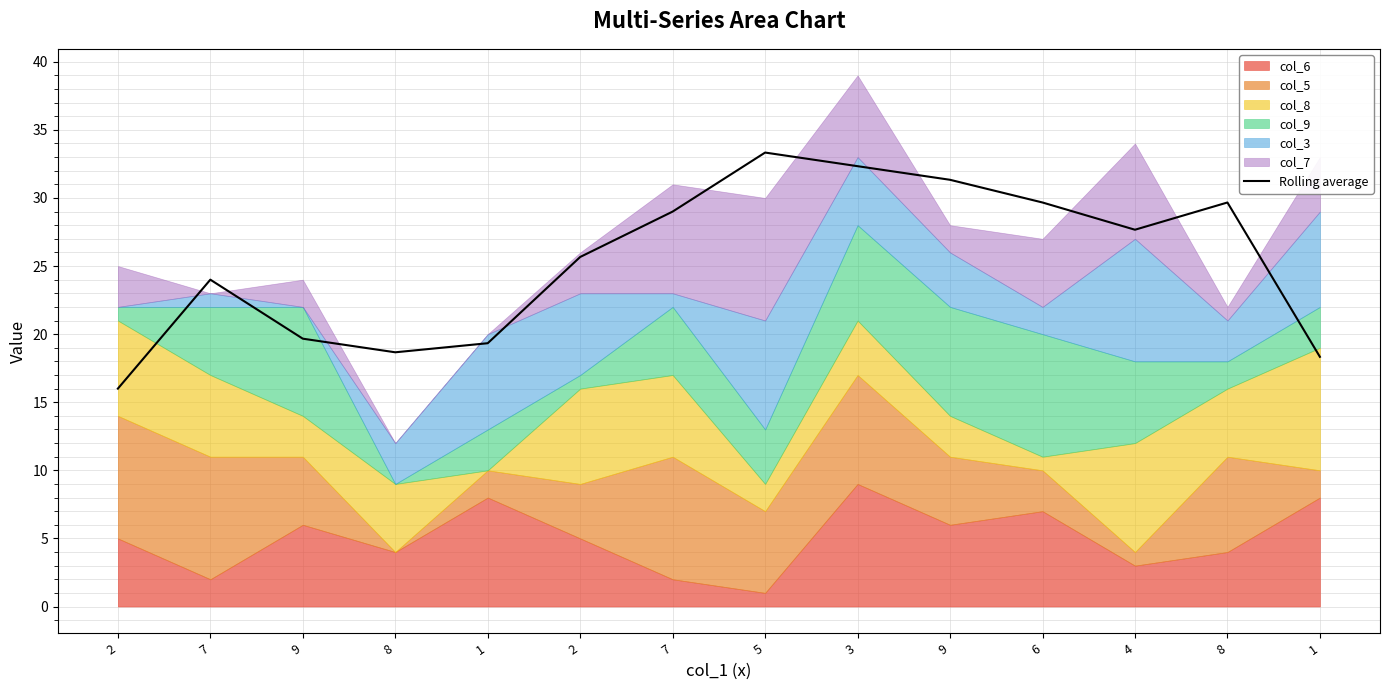

What is the sum of the values at 8 and 7?

47.7